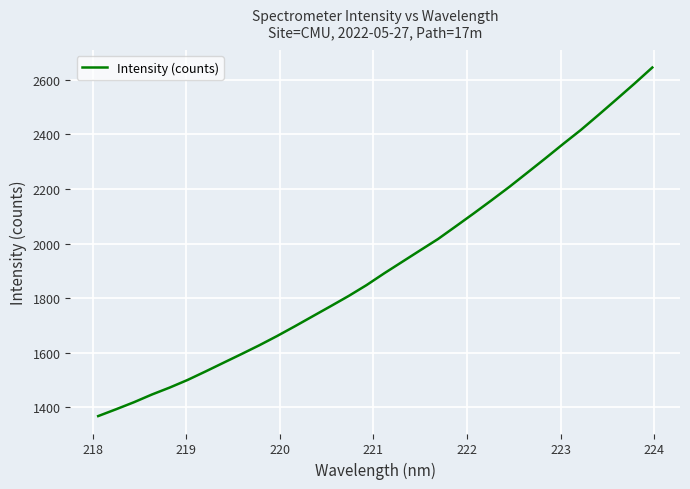

Is this an area chart (filled region under the line)?

No